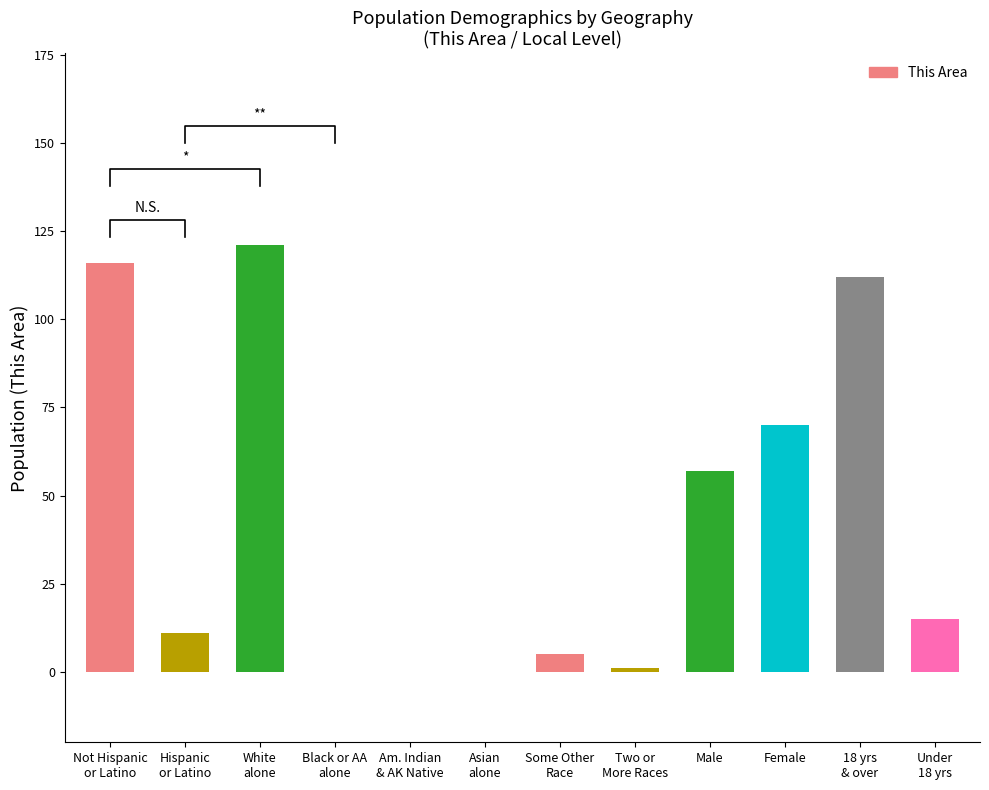

Rank the categories by value from highest to lowest.

White
alone, Not Hispanic
or Latino, 18 yrs
& over, Female, Male, Under
18 yrs, Hispanic
or Latino, Some Other
Race, Two or
More Races, Black or AA
alone, Am. Indian
& AK Native, Asian
alone